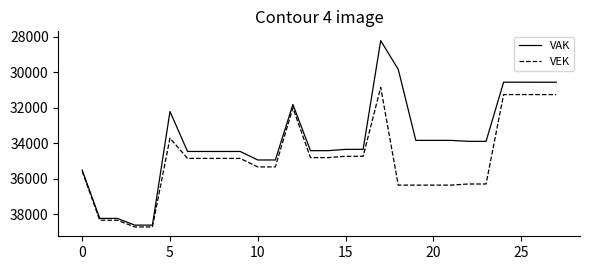

Rank the series by their average value, from lowest to highest.

VAK, VEK